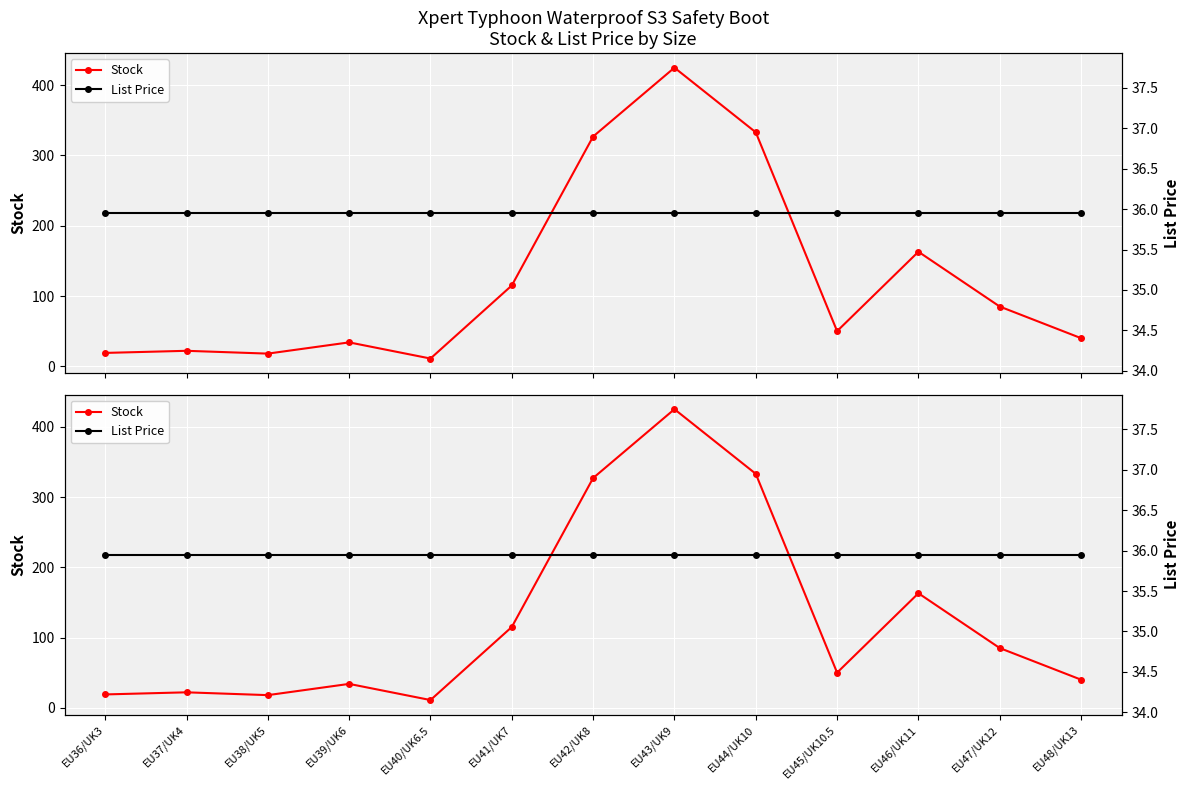

How many categories are shown in the chart?

13